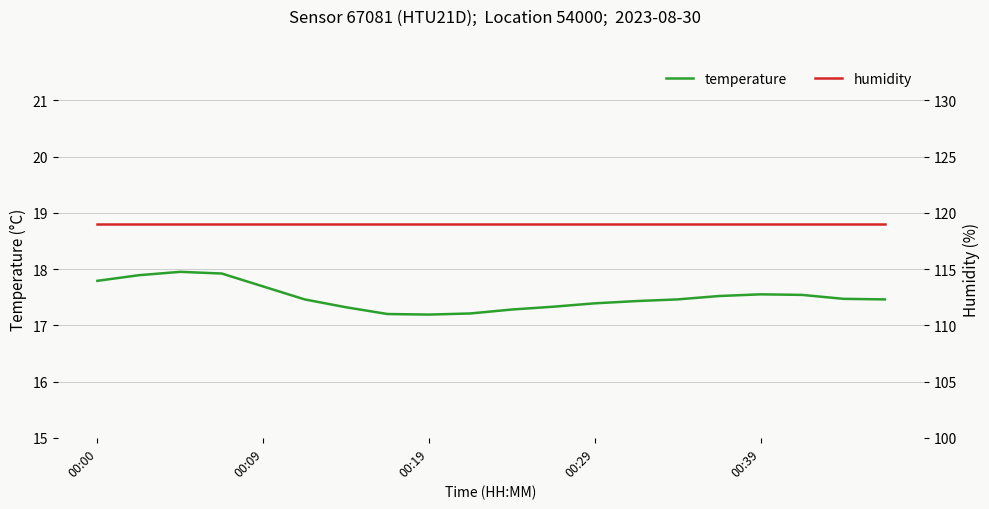

What are all the series names shown in the legend?

temperature, humidity